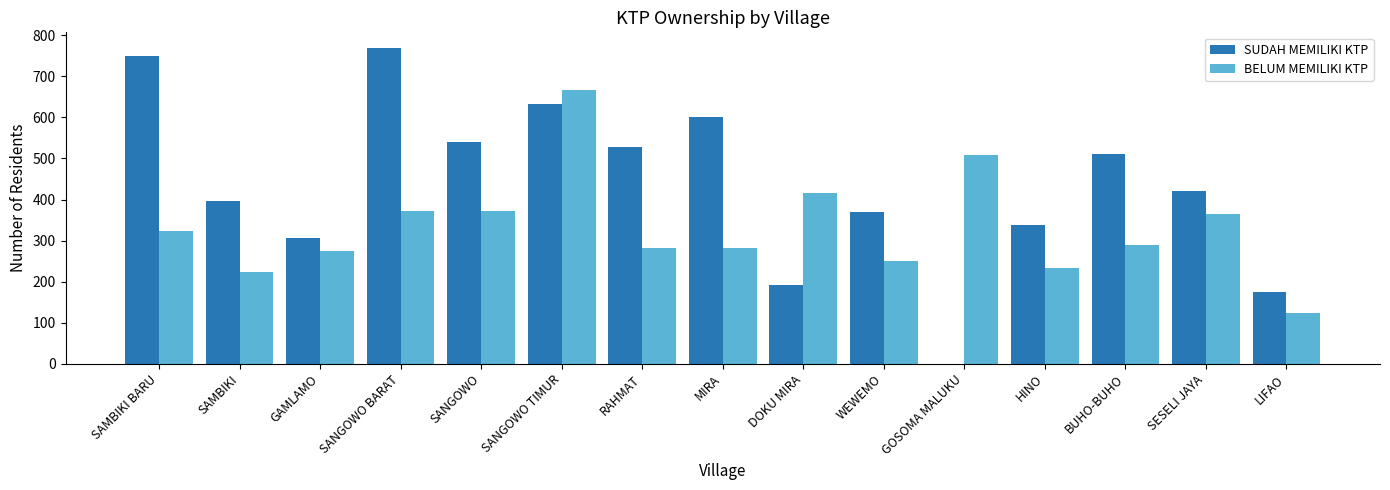

Is it true that BELUM MEMILIKI KTP equals 233 at HINO?

True